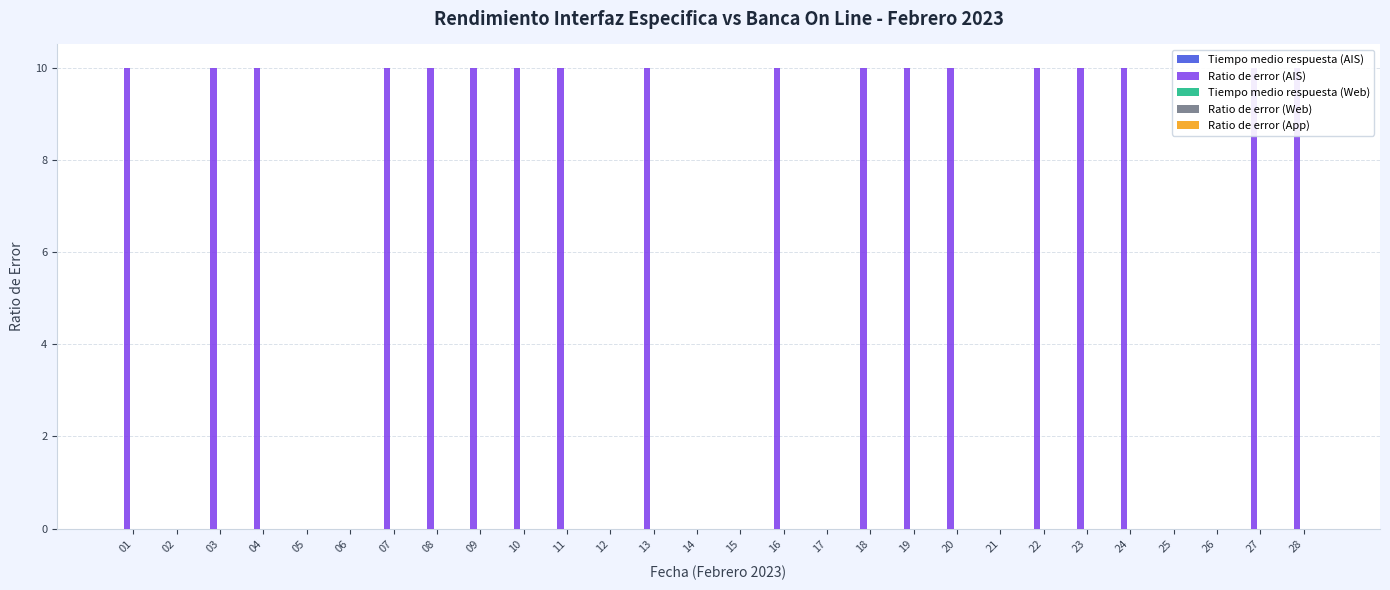

Between 19 and 24, which series saw the biggest shift?

Tiempo medio respuesta (AIS)